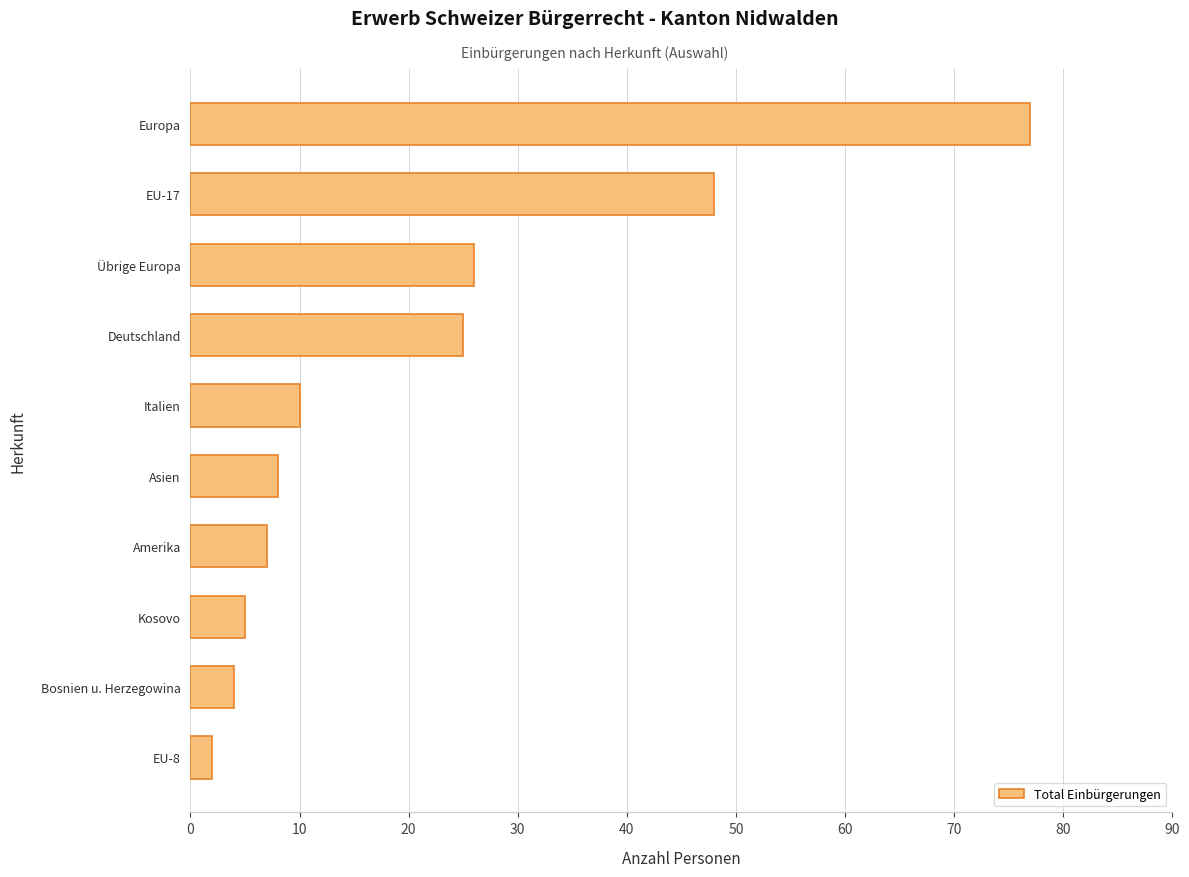

What is the sum of all values?

212